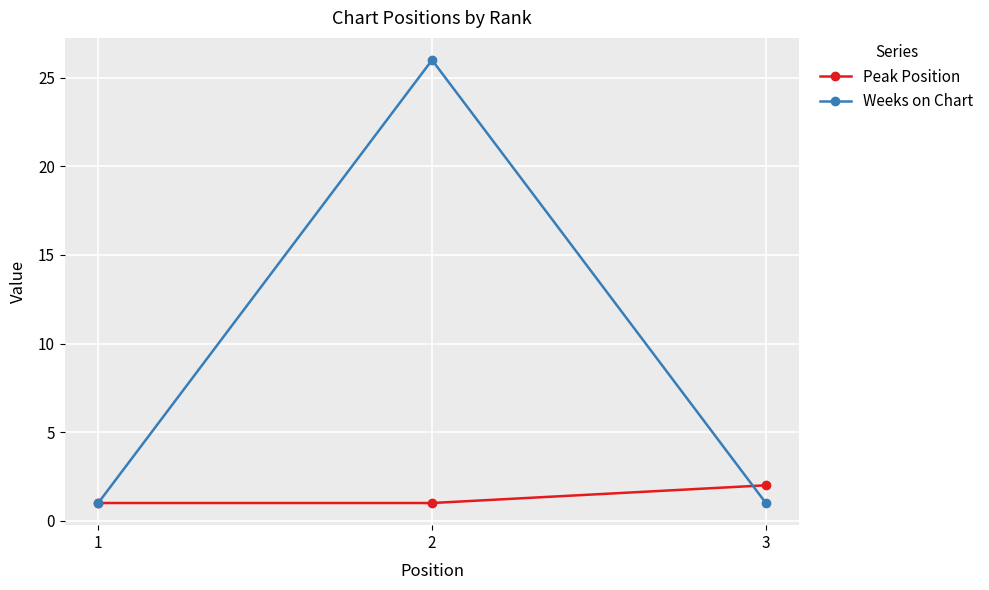

What is the greatest value displayed?

26